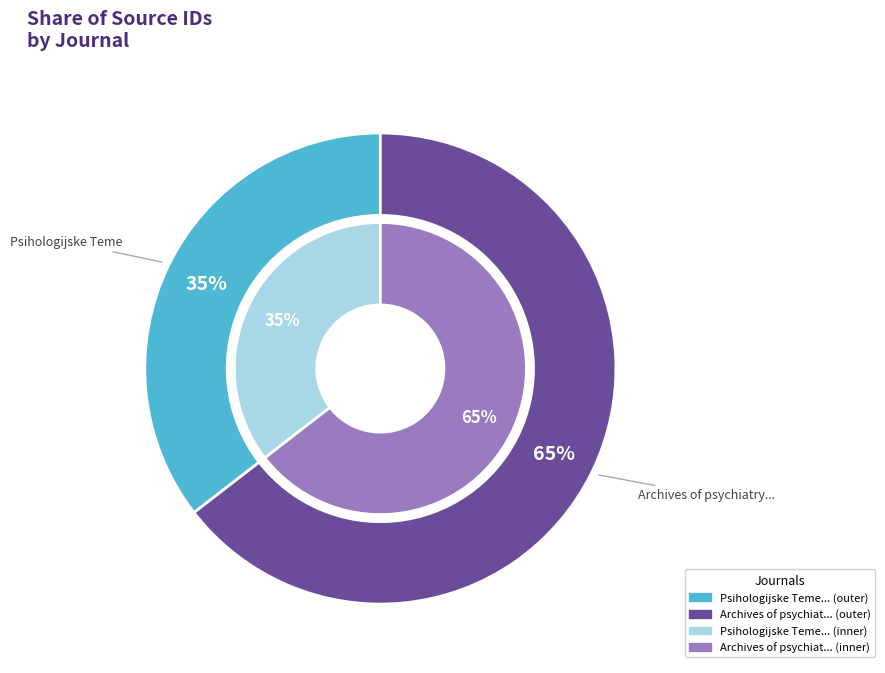

To the nearest percent, what is the combined percentage of Archives of psychiatry research and Psihologijske Teme?

100%